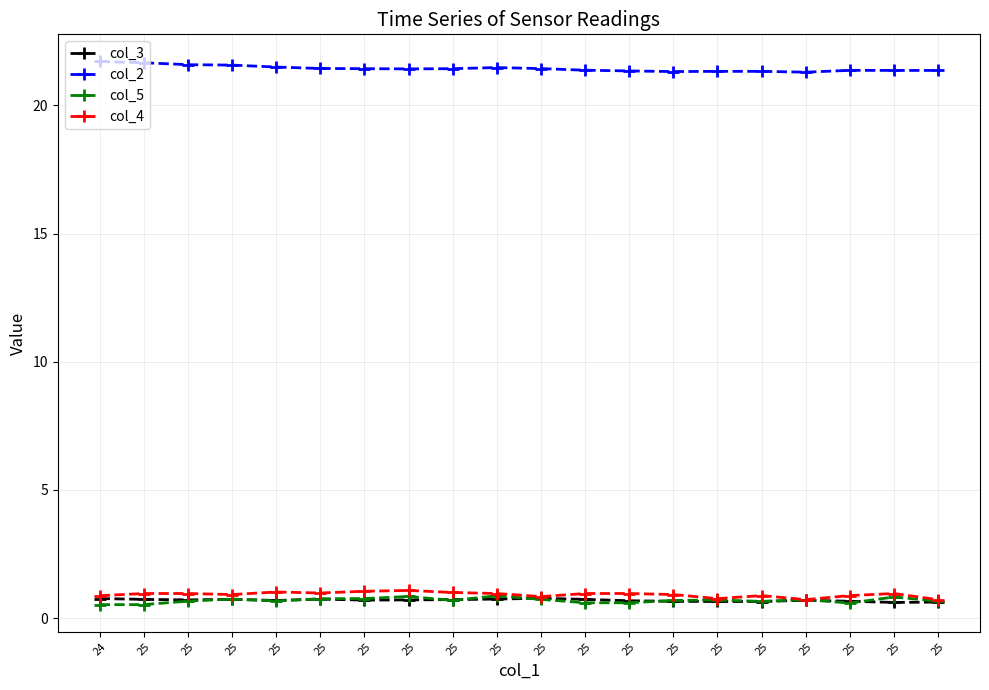

How many lines are shown in the chart?

4